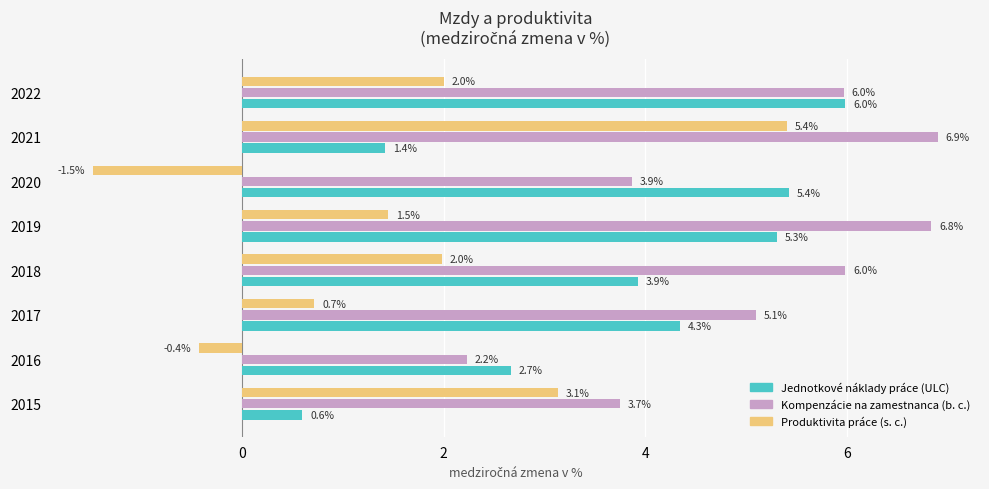

List the series in order of their peak value, highest first.

Kompenzácie na zamestnanca (b. c.), Jednotkové náklady práce (ULC), Produktivita práce (s. c.)